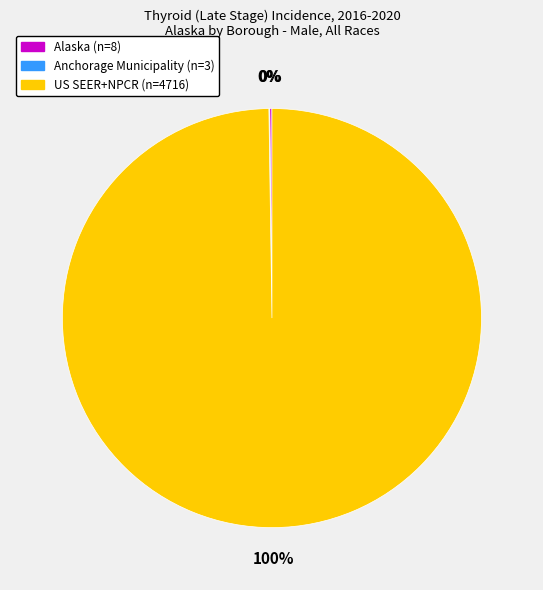

Is there any slice that represents more than half of the pie?

Yes